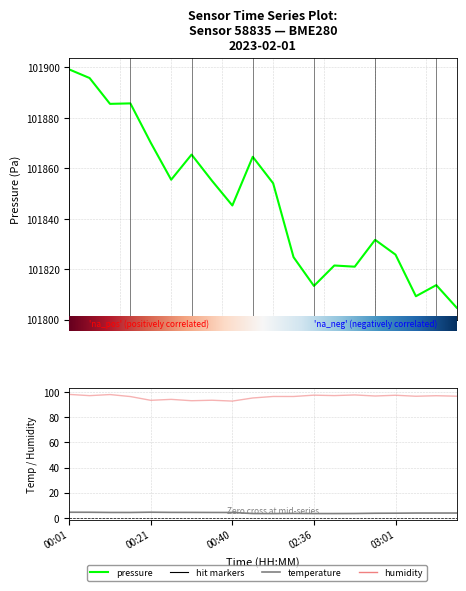

Reading left to right, what are all the values shown in this chart?

pressure: 101899.2	101895.8	101885.6	101885.8	101870.1	101855.5	101865.4	101855.1	101845.2	101864.6	101854.1	101824.8	101813.3	101821.4	101821.0	101831.6	101825.8	101809.2	101813.7	101804.7
temperature: 4.4	4.3	4.2	4.2	4.4	4.2	4.2	4.2	4.2	3.4	3.3	3.5	3.3	3.3	3.4	3.6	3.6	3.7	3.7	3.7
humidity: 98.2	97.2	98.1	96.5	93.5	94.3	93.2	93.6	92.9	95.4	96.6	96.6	97.6	97.3	97.8	97.0	97.5	96.8	97.2	96.8